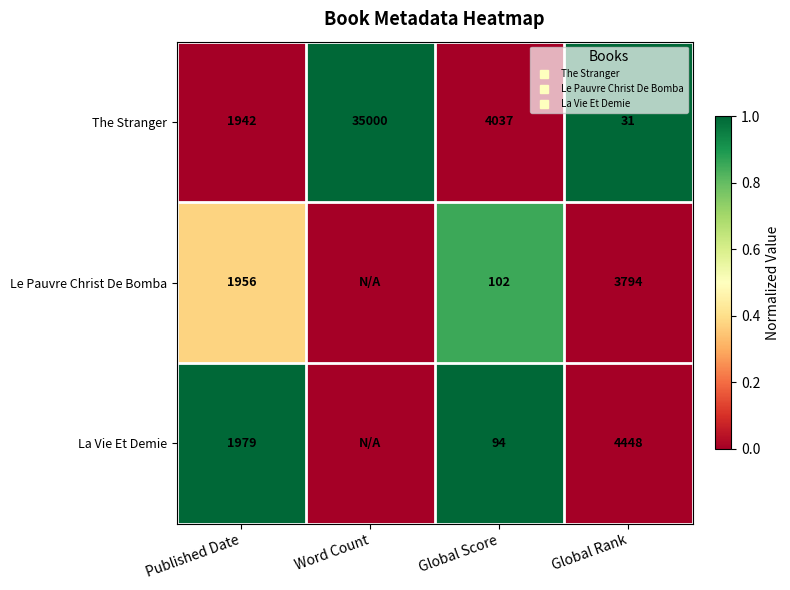

At which label is La Vie Et Demie closest to 0?

Word Count